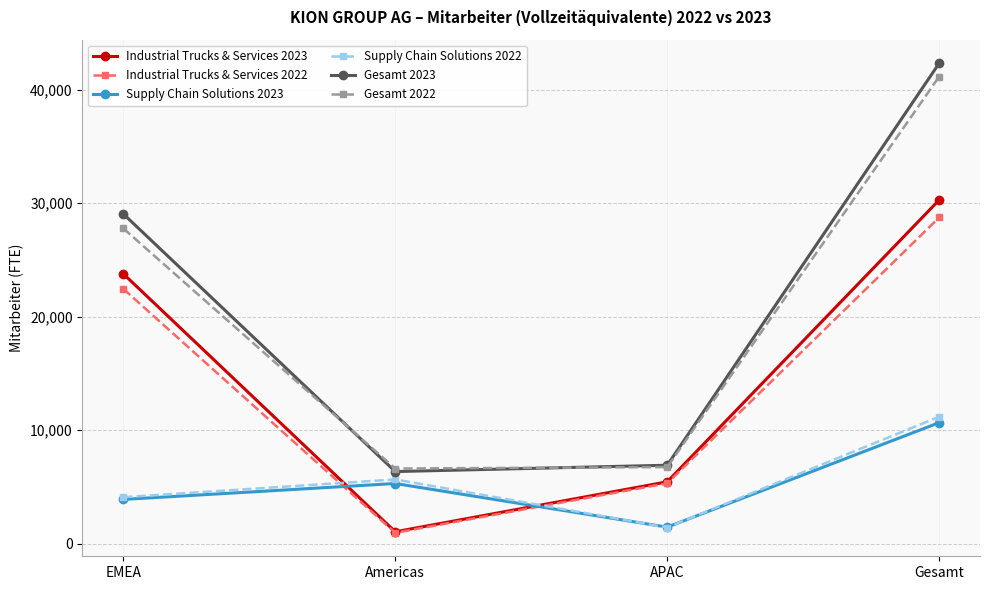

What is the difference between the Supply Chain Solutions 2022 values at EMEA and Americas?

1563